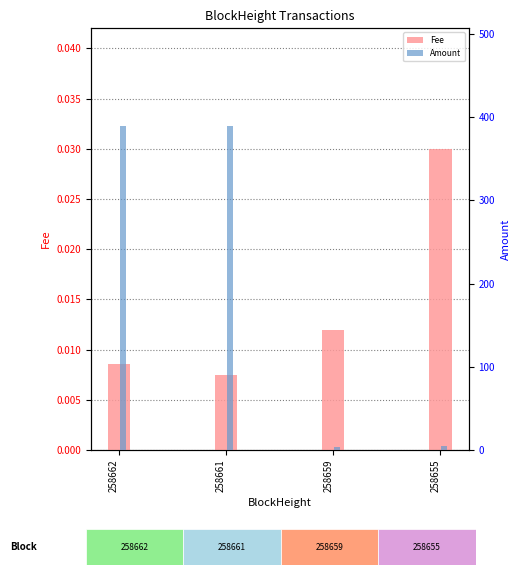

Rank the series by their average value, from lowest to highest.

Fee, Amount